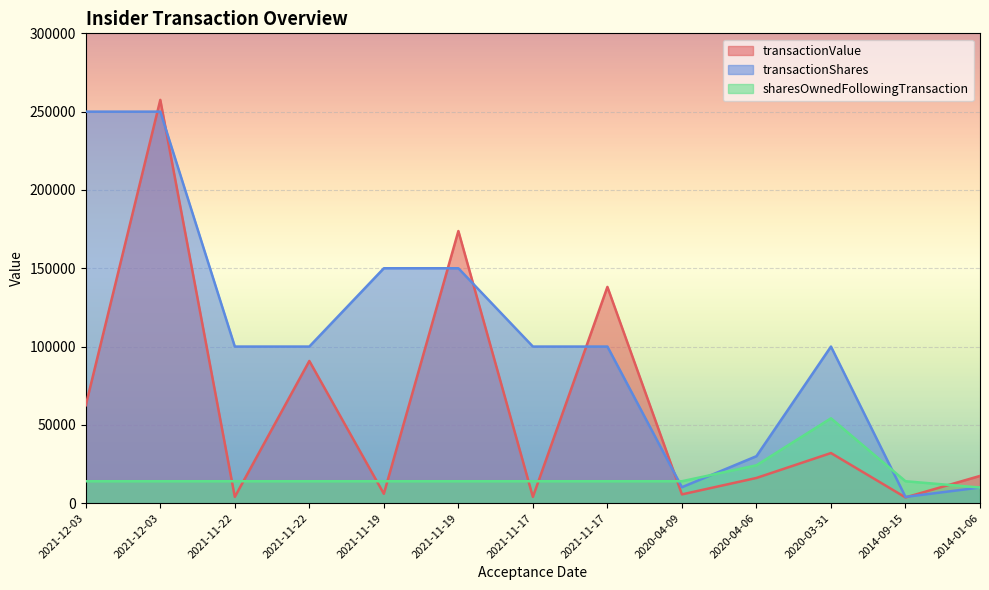

What is the average value of the transactionValue series?

62416